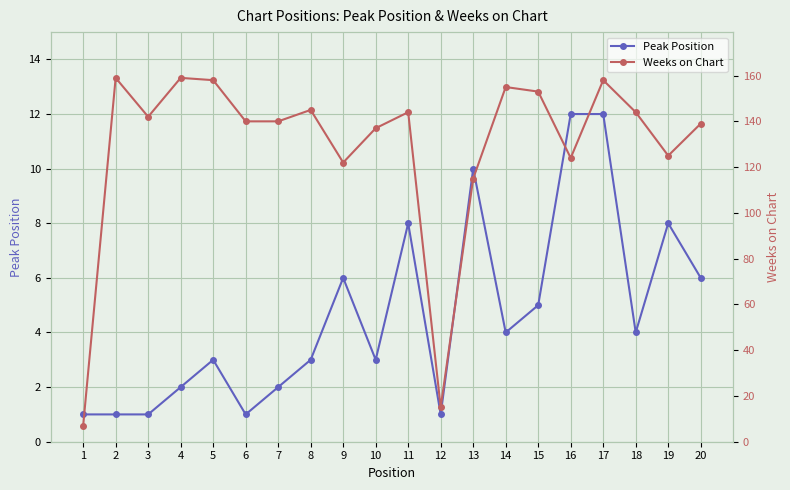

What is the value of the Weeks on Chart point at the 20th from the left?

139